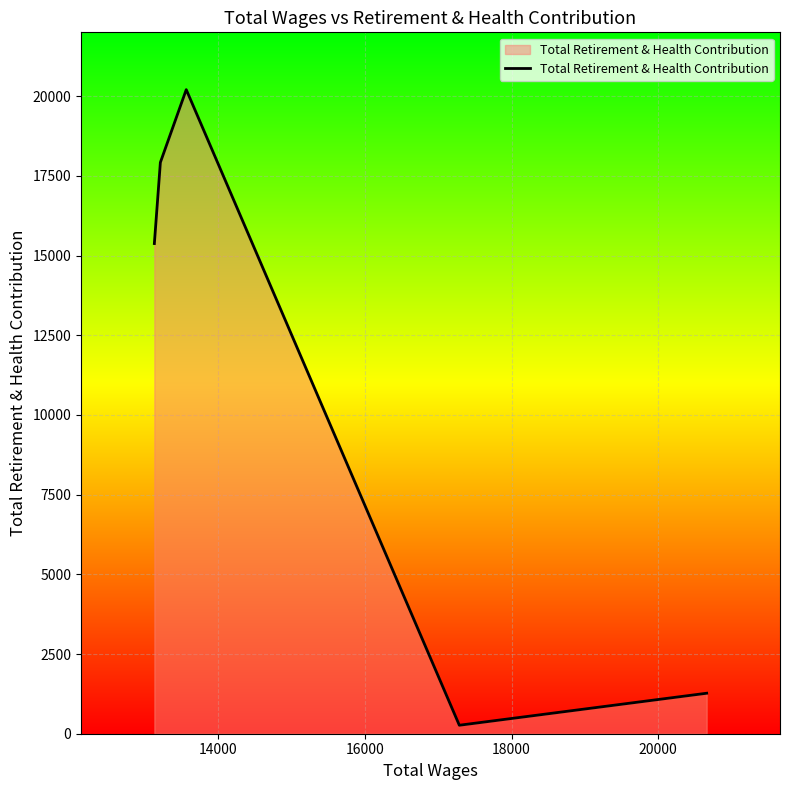

How many lines are shown in the chart?

1